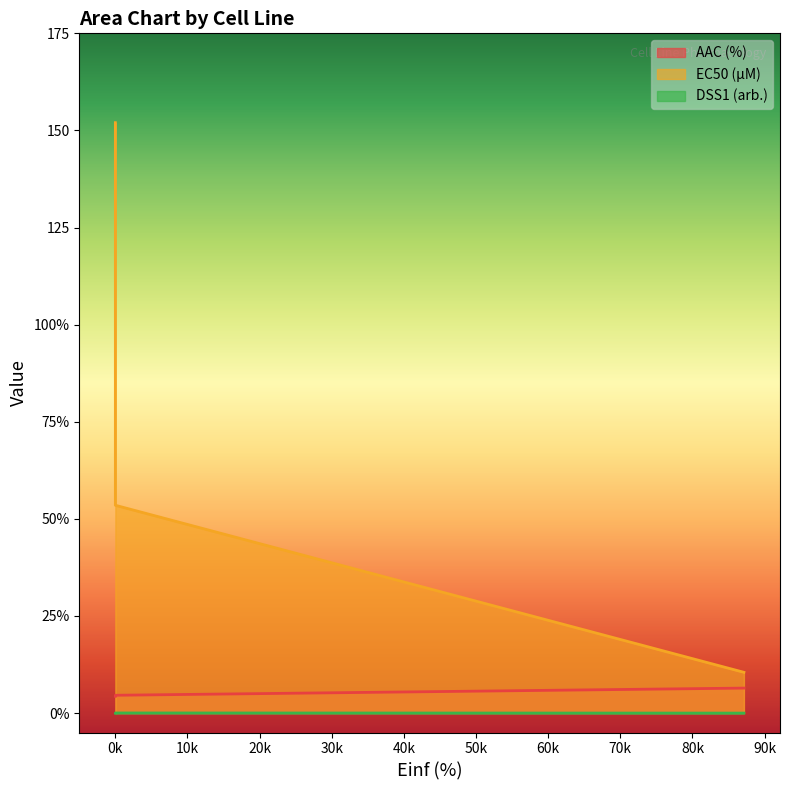

At how many categories does at least one series exceed 12?

2